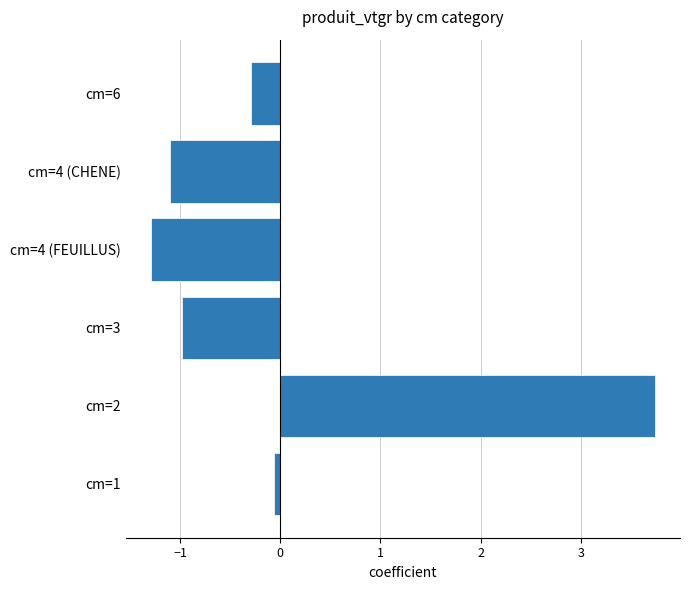

Which category has the lowest value across all series?

cm=4 (FEUILLUS)